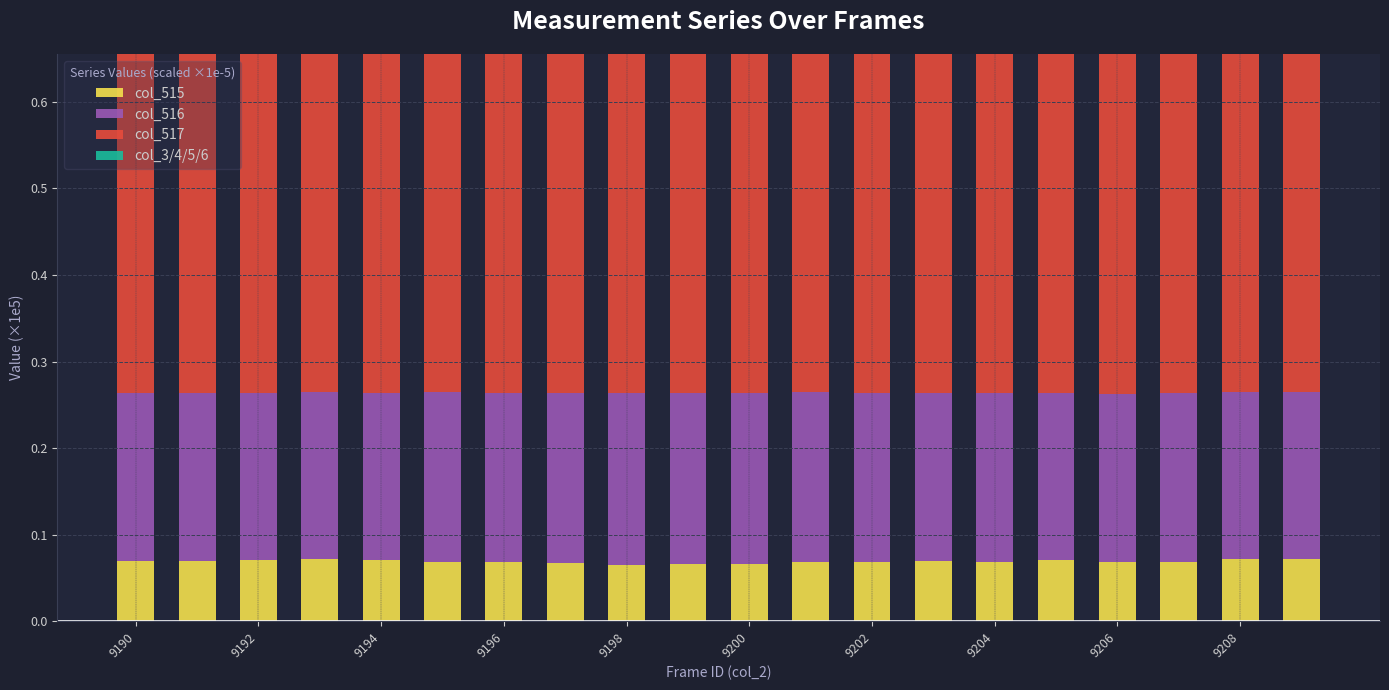

What is the average value of the col_517 series?

0.4